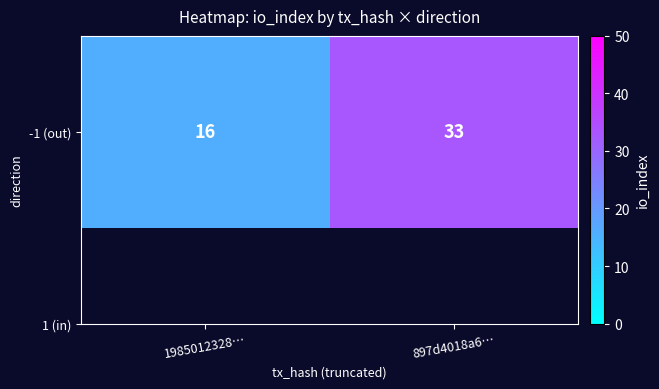

What is the sum of all values?

49